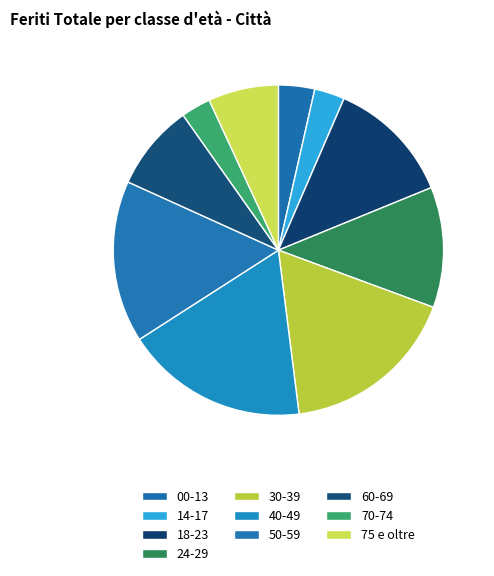

Is 18-23 the majority of the pie?

No